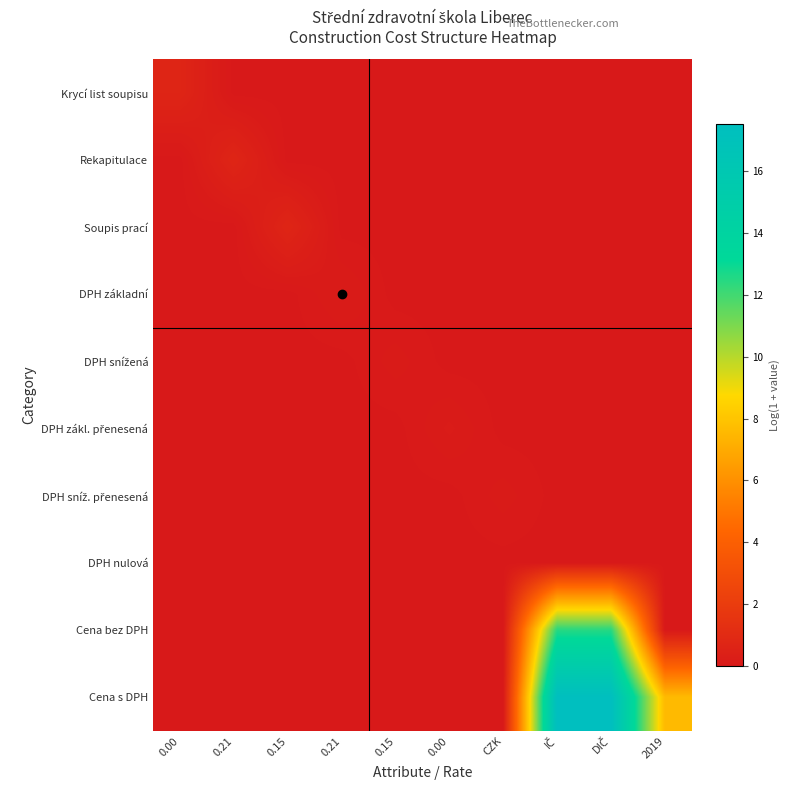

Which has a higher value, CZK or 0.21?

CZK